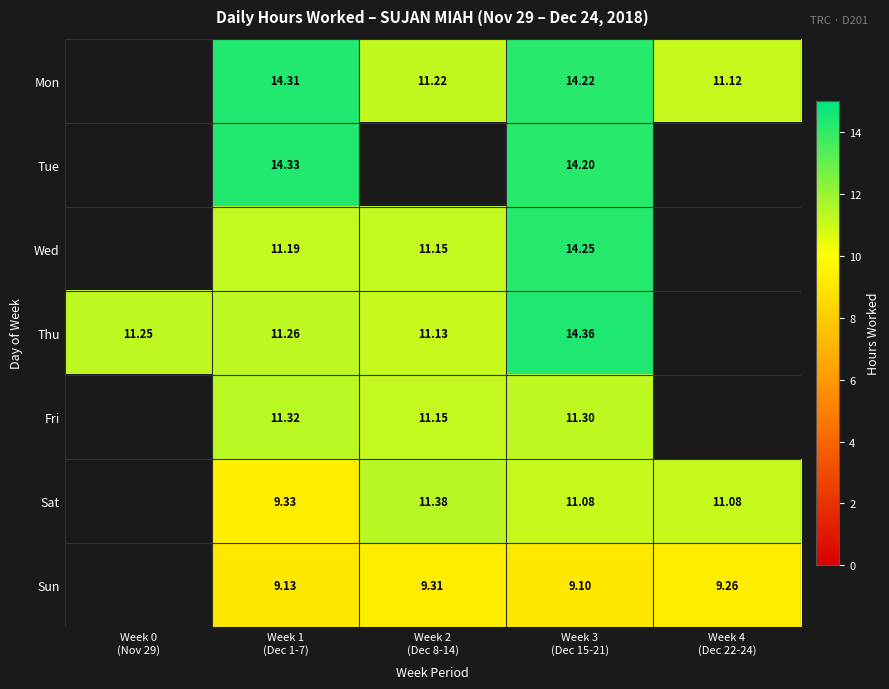

What is the total value across all series at Week 3
(Dec 15-21)?

88.5